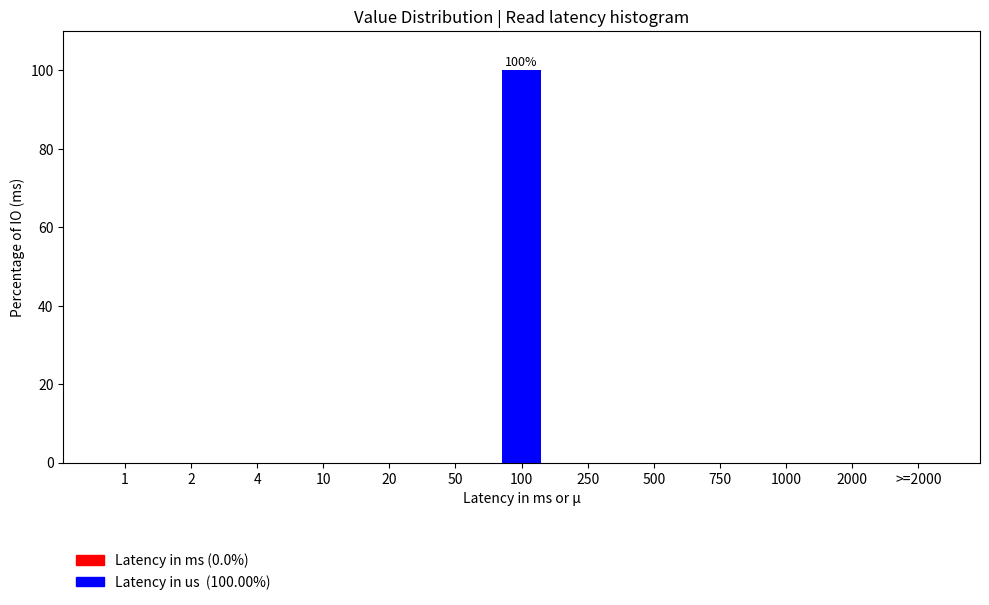

Reading right to left, what are all the values shown in this chart?

>=2000=0	2000=0	1000=0	750=0	500=0	250=0	100=100	50=0	20=0	10=0	4=0	2=0	1=0